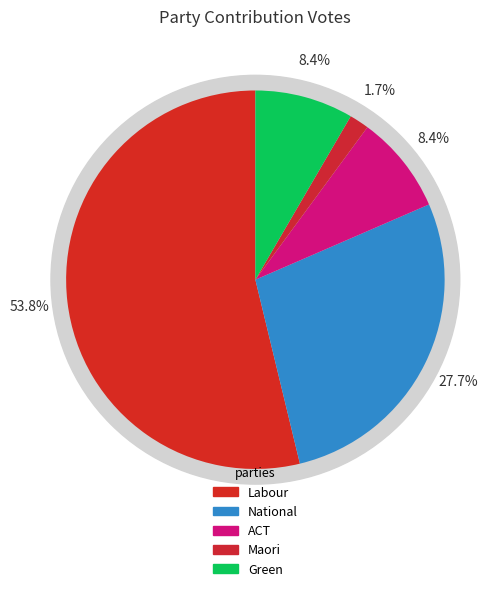

Which slice represents more than half of the pie?

Labour